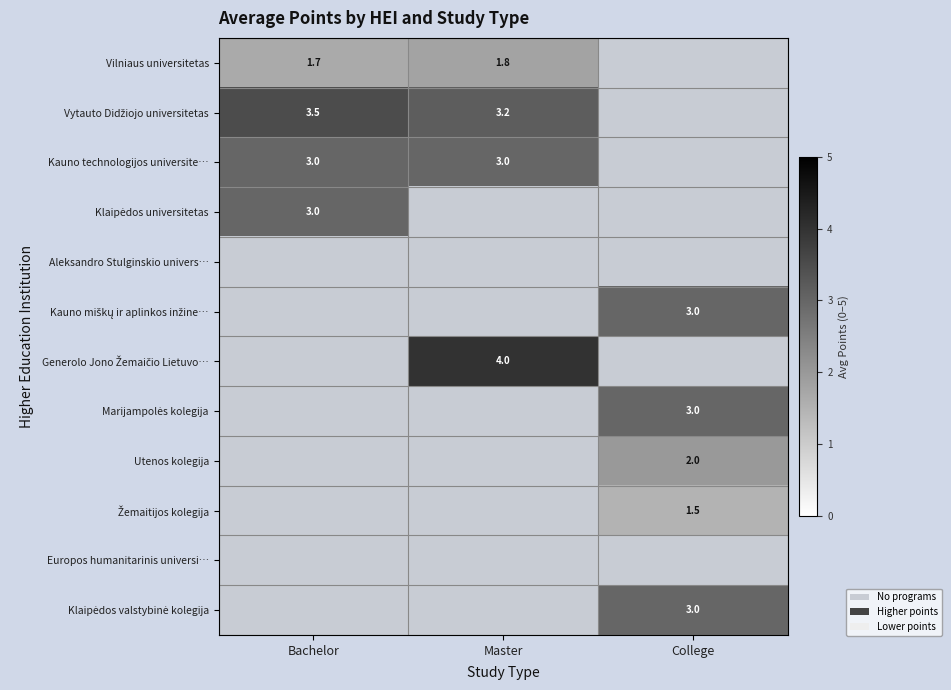

The Kauno technologijos universite… series shows 3.0 at Bachelor. True or false?

True